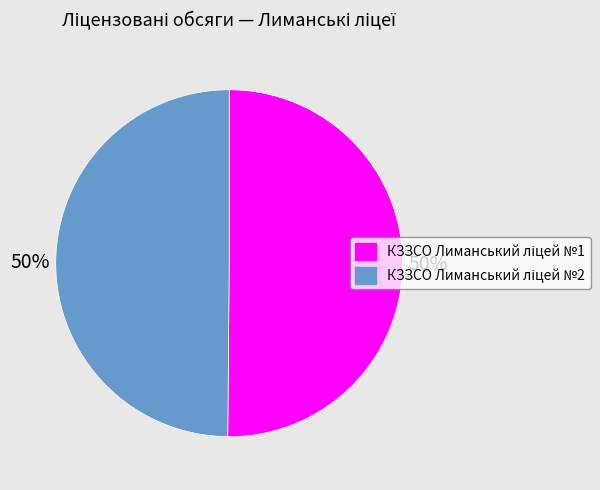

To the nearest percent, what is the average slice percentage?

50%